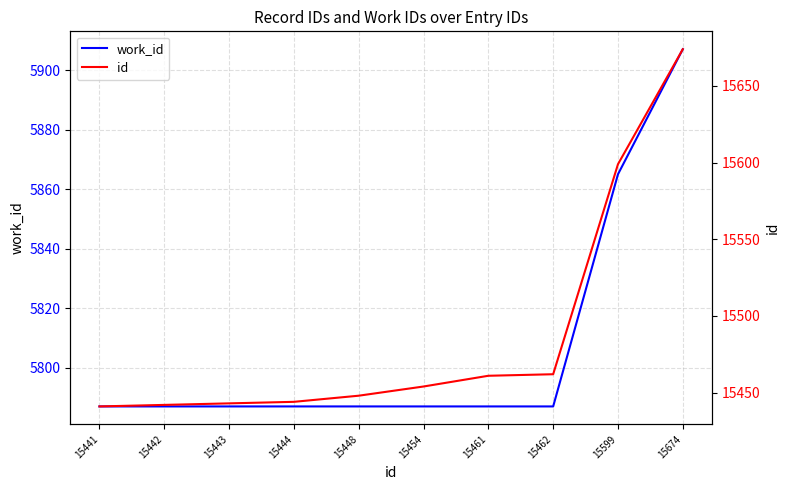

Is it true that work_id equals 7745 at 15442?

False